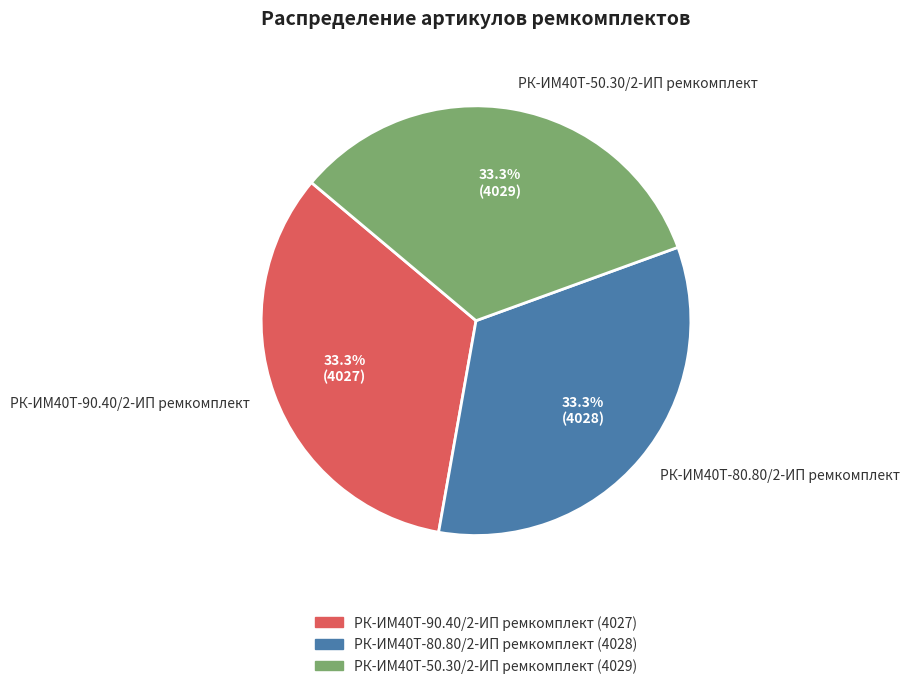

Approximately how many times larger is the value at РК-ИМ40T-50.30/2-ИП ремкомплект compared to РК-ИМ40T-80.80/2-ИП ремкомплект?

1.0